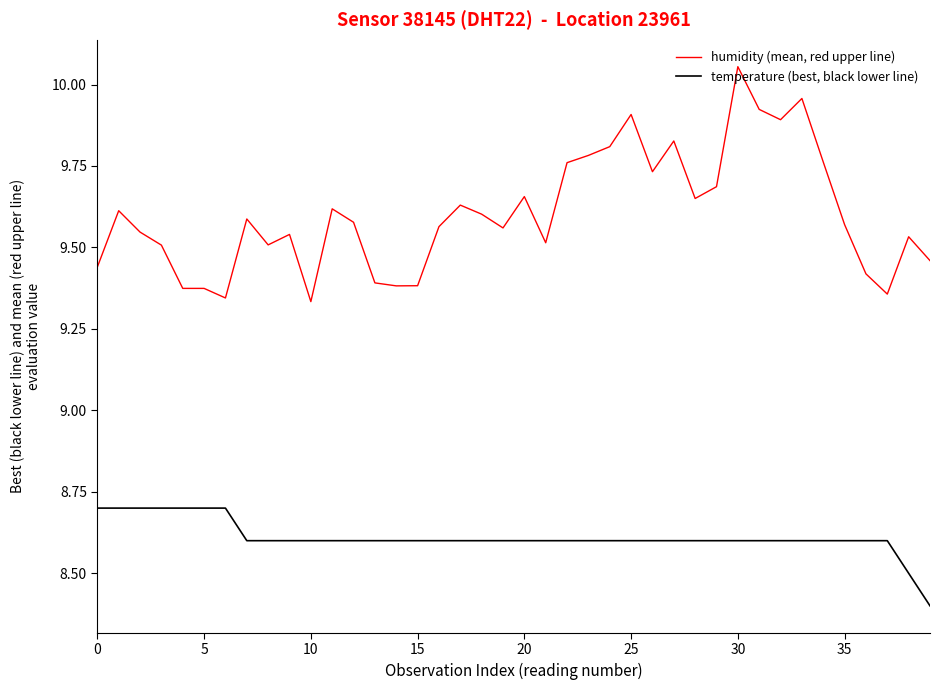

What are all the series names shown in the legend?

humidity (mean, red upper line), temperature (best, black lower line)